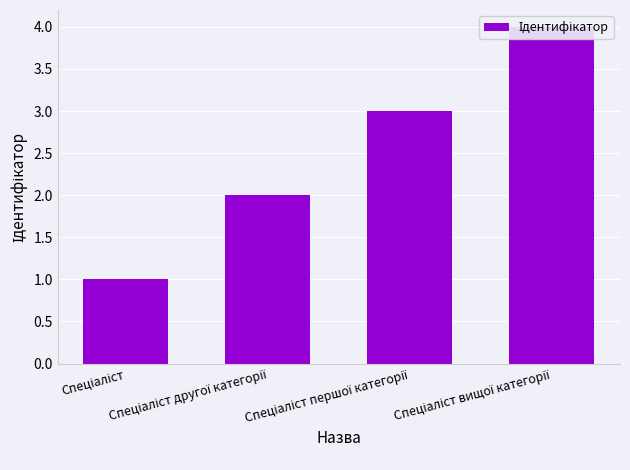

Does the chart contain any negative values?

No